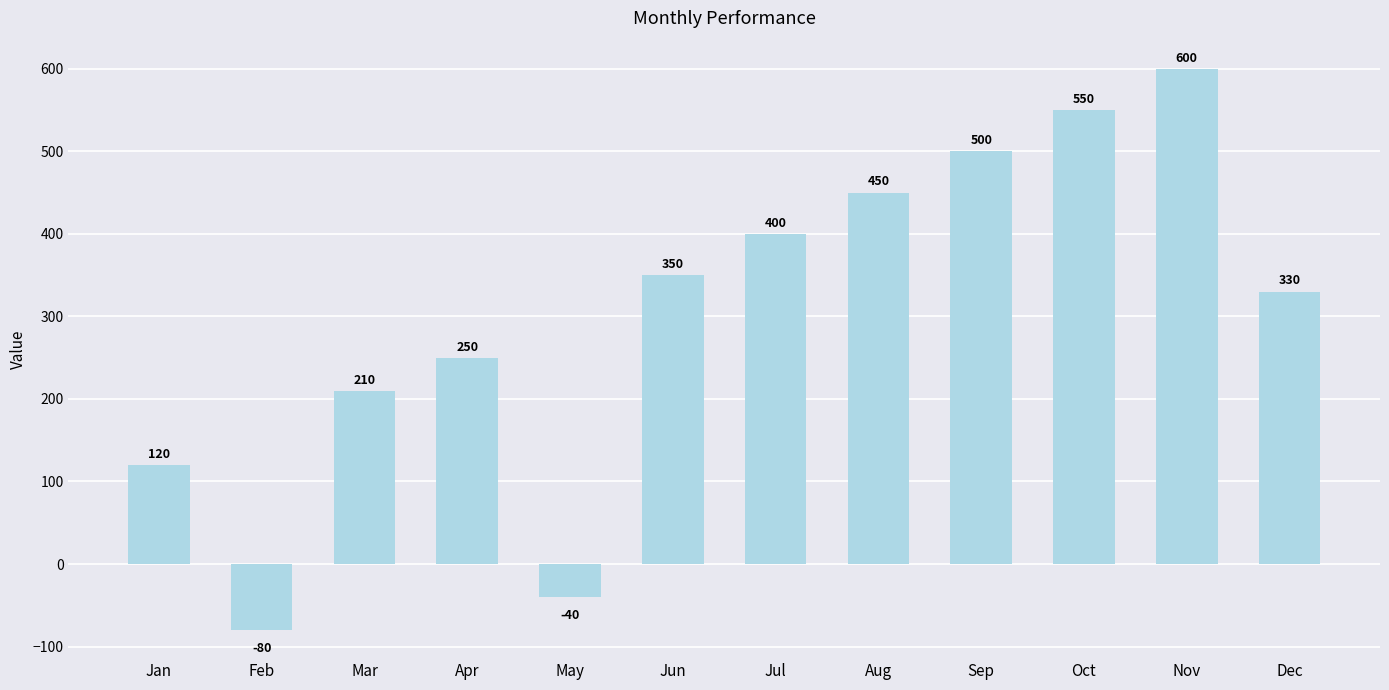

Which label corresponds to the largest value in the chart?

Nov